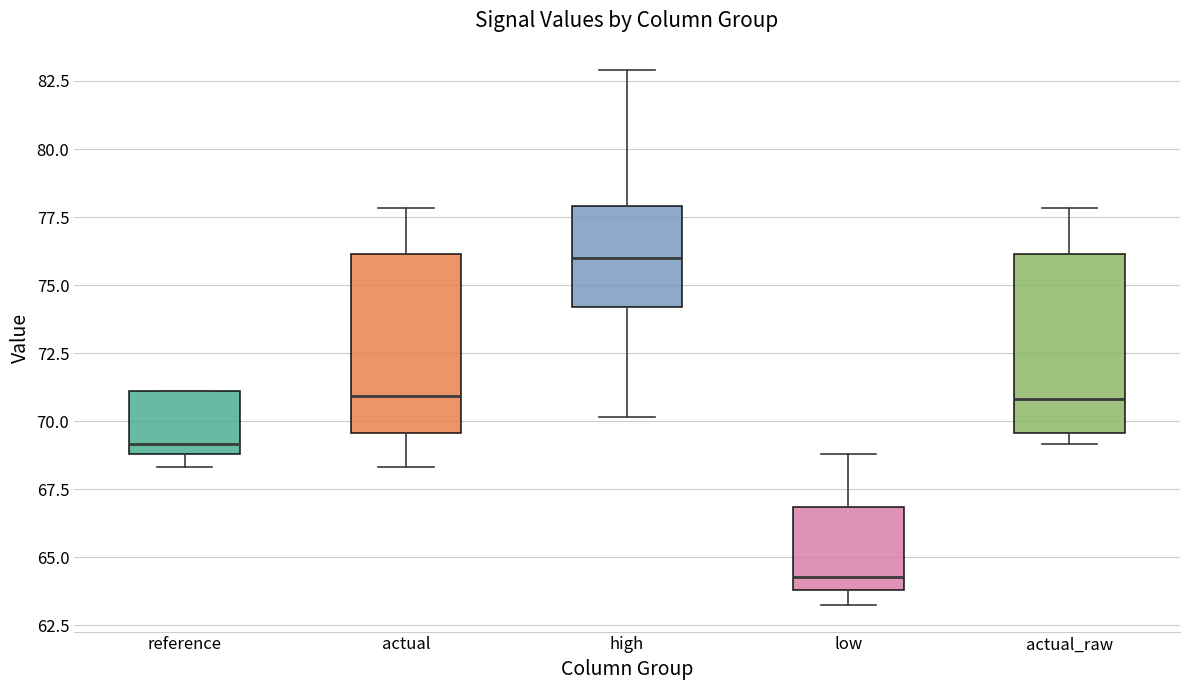

Reading left to right, transcribe this box plot: for each box, give where its median line is, the range the box spans, and where its two whiskers end, as read against the y-axis. The values are not printed on the chart, so give them approximately, as read against the axis.

reference: median 69.0 (just above the box's lower edge), box 69.0 to 71.0, whiskers 68.5 to 71.0
actual: median 71.0, box 69.5 to 76.0, whiskers 68.5 to 78.0
high: median 76.0, box 74.0 to 78.0, whiskers 70.0 to 83.0
low: median 64.5, box 64.0 to 67.0, whiskers 63.5 to 69.0
actual_raw: median 71.0, box 69.5 to 76.0, whiskers 69.0 to 78.0